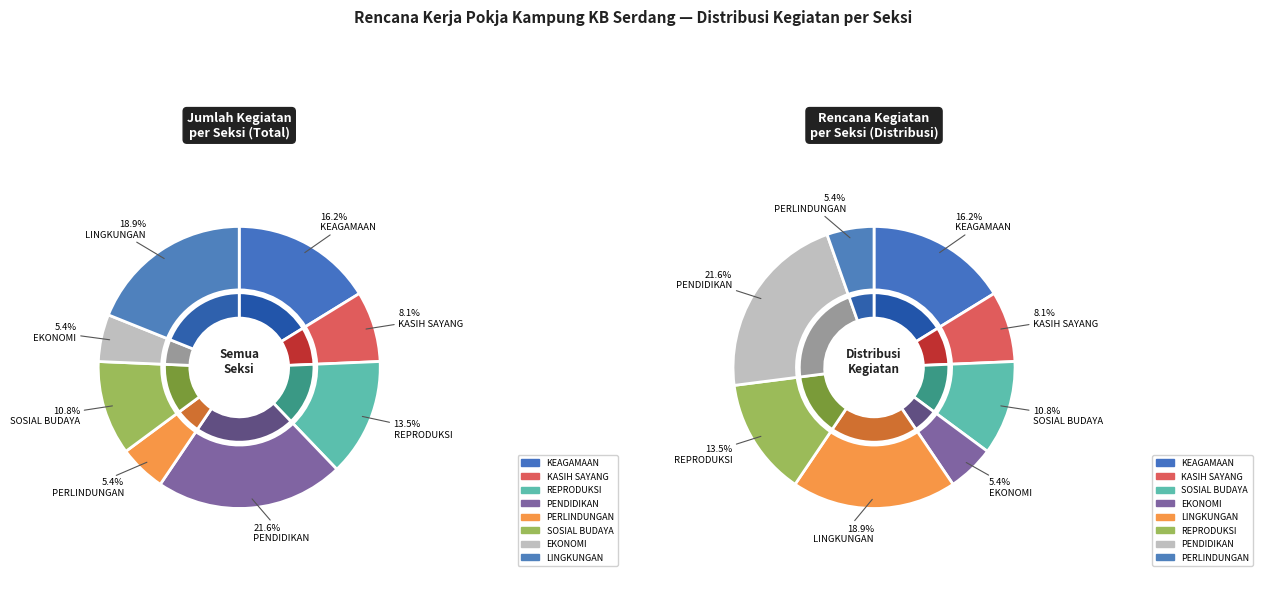

What is the largest slice in the pie chart?

PENDIDIKAN